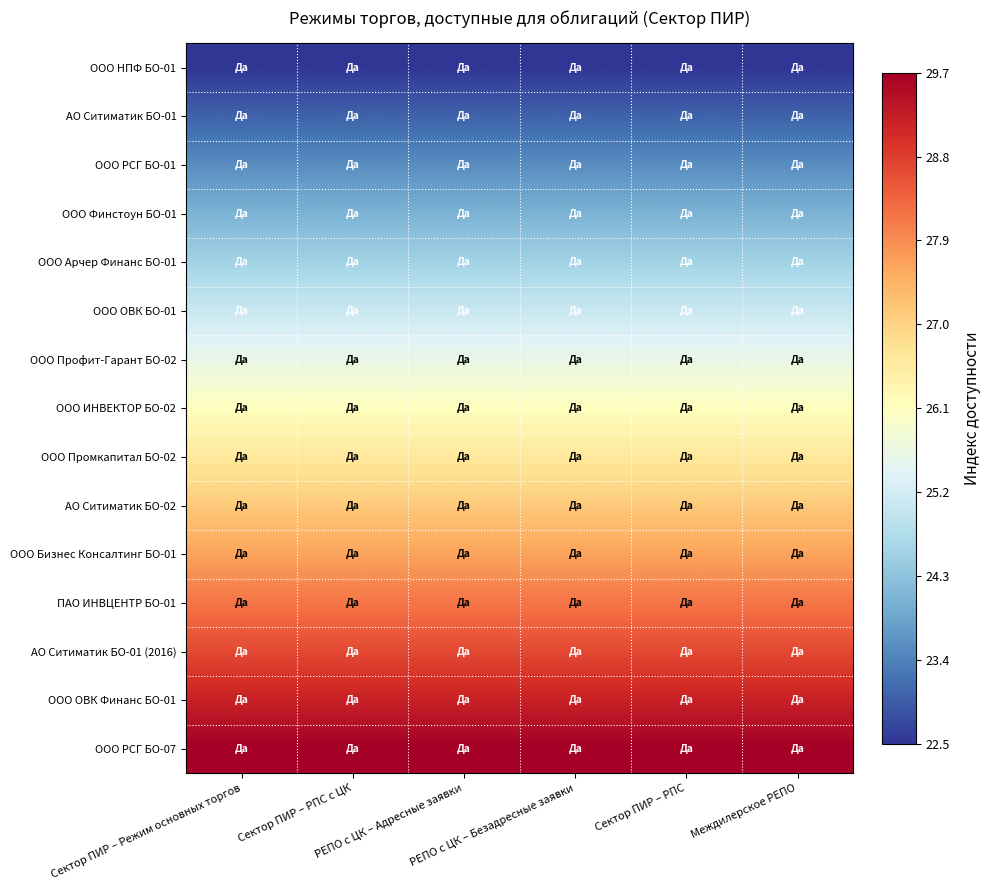

What is the minimum value shown in the chart?

22.5